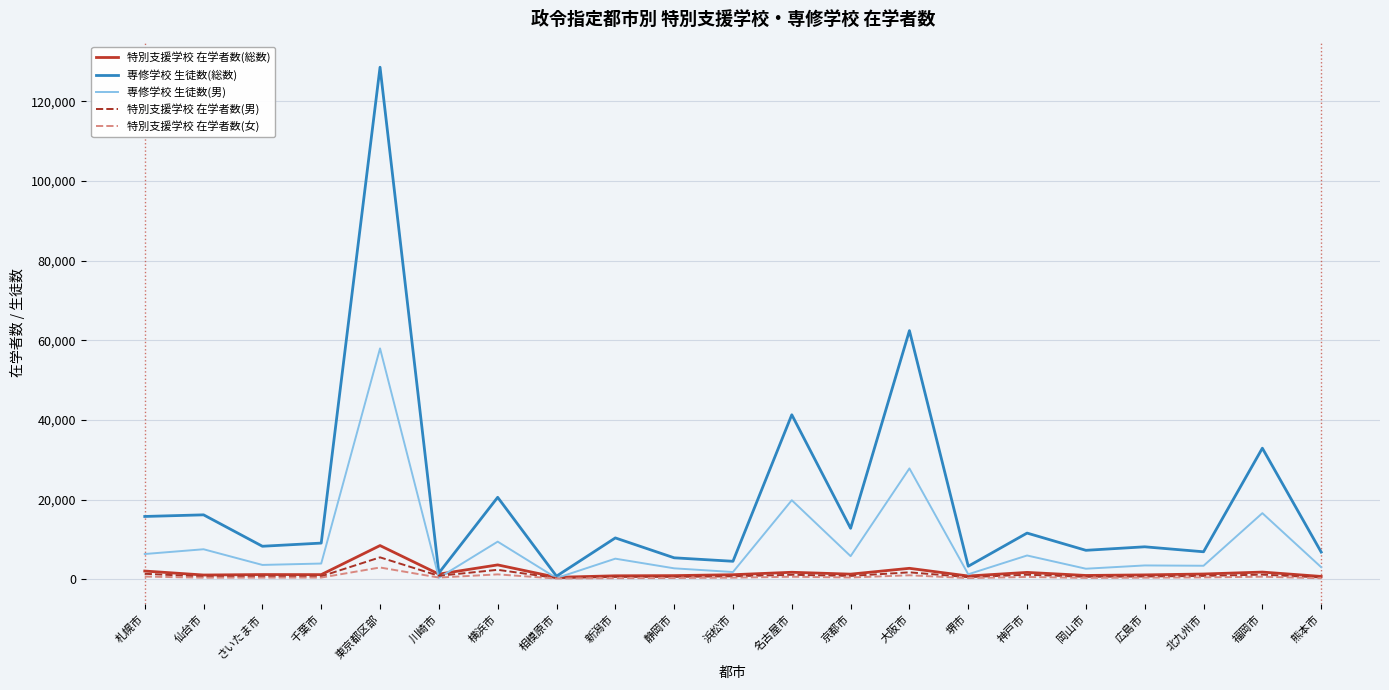

Which series has the largest total across all categories?

専修学校 生徒数(総数)